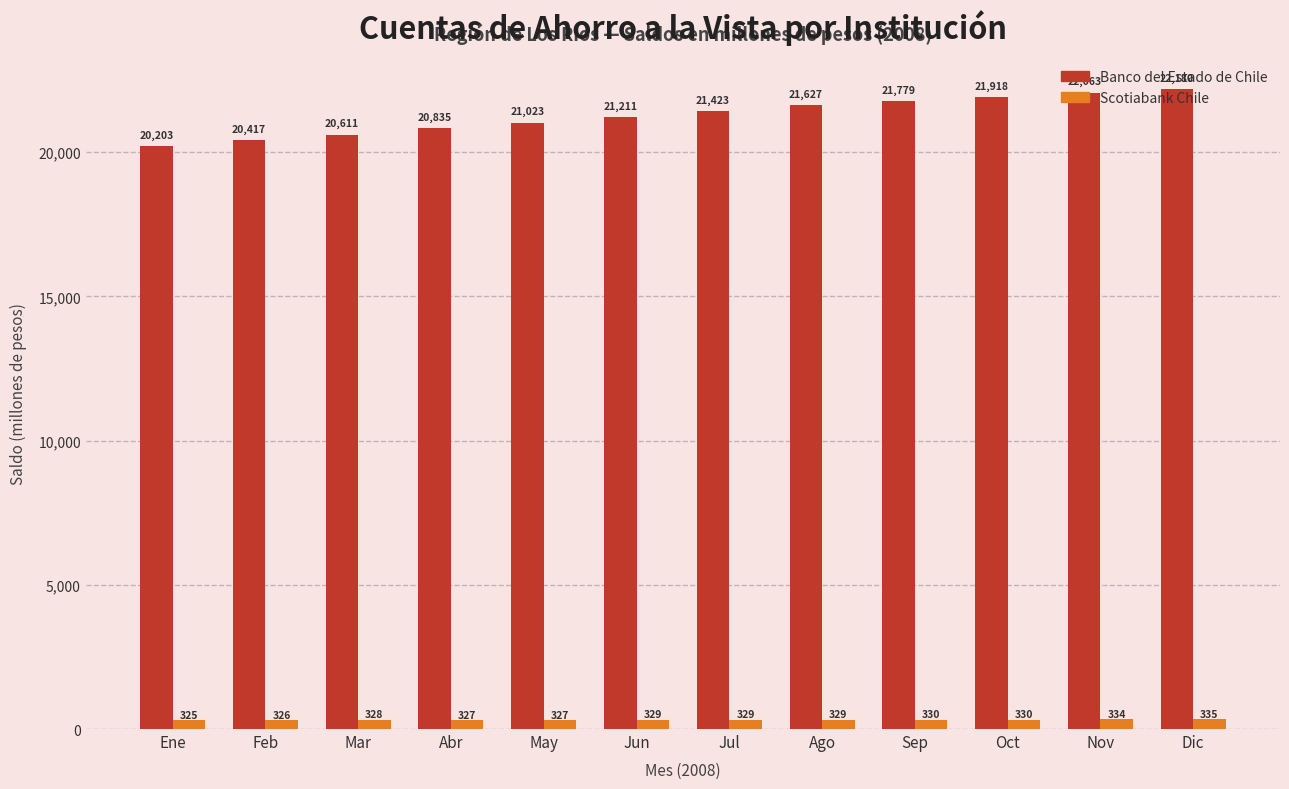

Is it true that Banco del Estado de Chile equals 21779 at Sep?

True